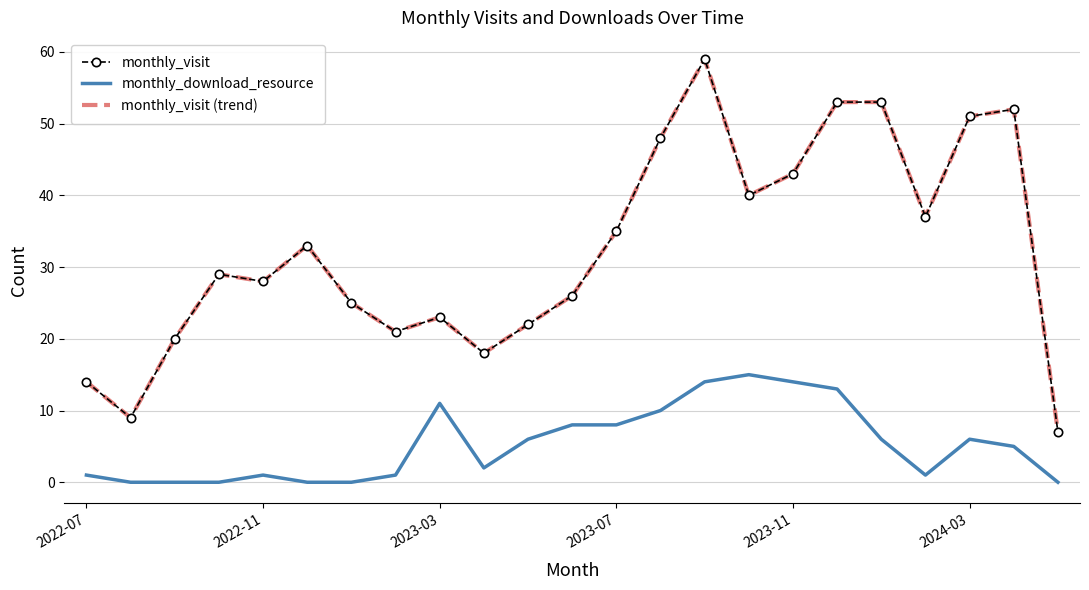

True or false: monthly_visit (trend) and monthly_download_resource intersect in this chart.

False